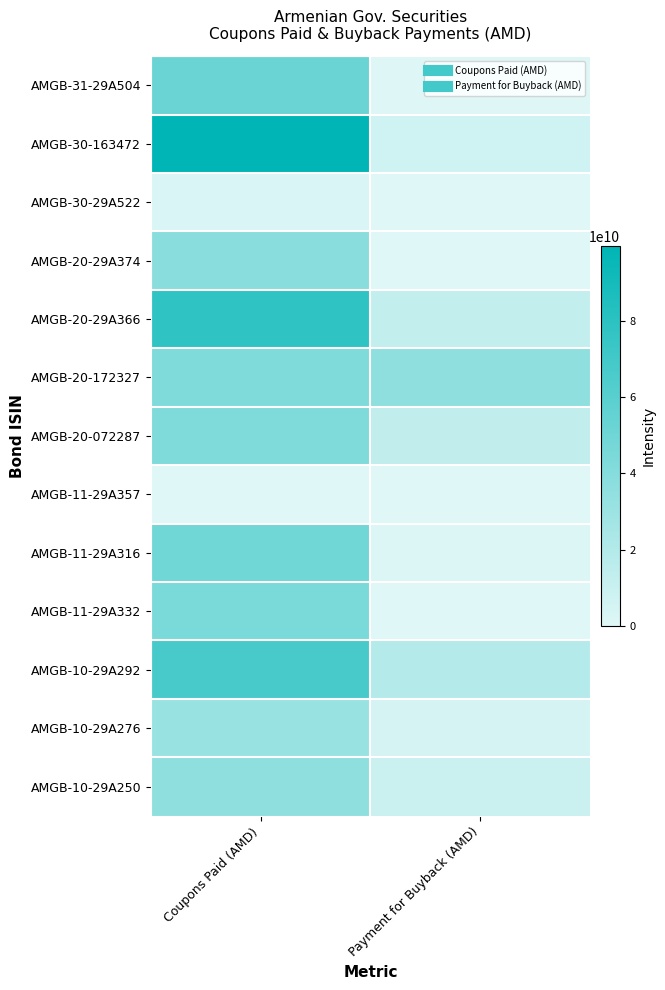

Reading left to right, extract all data points from this chart.

AMGB-31-29A504: Coupons Paid (AMD)=52276903136.3	Payment for Buyback (AMD)=991380920.0
AMGB-30-163472: Coupons Paid (AMD)=99550608300.0	Payment for Buyback (AMD)=7733417529.6
AMGB-30-29A522: Coupons Paid (AMD)=2530348080.0	Payment for Buyback (AMD)=0.0
AMGB-20-29A374: Coupons Paid (AMD)=38380821250.0	Payment for Buyback (AMD)=0.0
AMGB-20-29A366: Coupons Paid (AMD)=78151385000.0	Payment for Buyback (AMD)=13189222640.4
AMGB-20-172327: Coupons Paid (AMD)=42900000000.0	Payment for Buyback (AMD)=36014900256.0
AMGB-20-072287: Coupons Paid (AMD)=43140017800.0	Payment for Buyback (AMD)=13702880702.1
AMGB-11-29A357: Coupons Paid (AMD)=0.0	Payment for Buyback (AMD)=0.0
AMGB-11-29A316: Coupons Paid (AMD)=49075456800.0	Payment for Buyback (AMD)=1763167473.0
AMGB-11-29A332: Coupons Paid (AMD)=44862672240.0	Payment for Buyback (AMD)=0.0
AMGB-10-29A292: Coupons Paid (AMD)=66972964140.0	Payment for Buyback (AMD)=19186649373.3
AMGB-10-29A276: Coupons Paid (AMD)=31534000000.0	Payment for Buyback (AMD)=4713157640.0
AMGB-10-29A250: Coupons Paid (AMD)=35782191800.0	Payment for Buyback (AMD)=9568306688.8